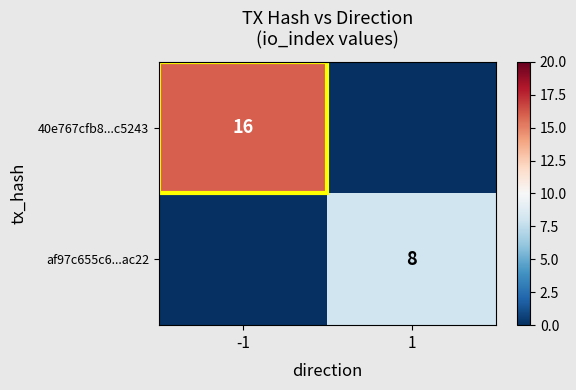

What is the spread (max minus min) of values at 1?

8